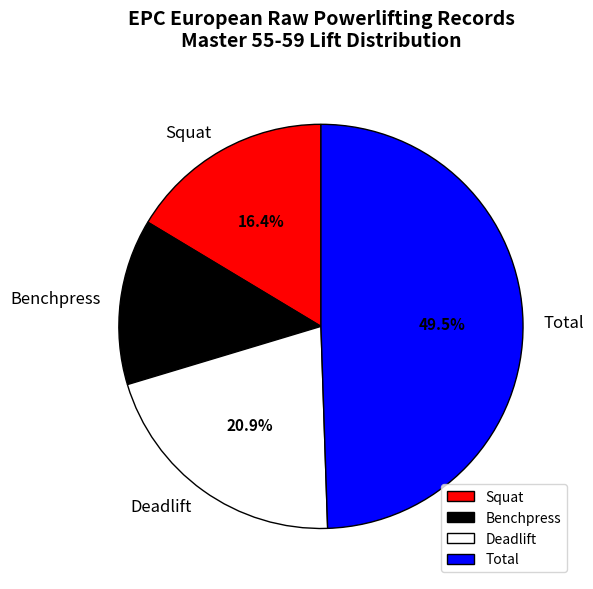

What portion of the pie excludes Squat?

83.6%